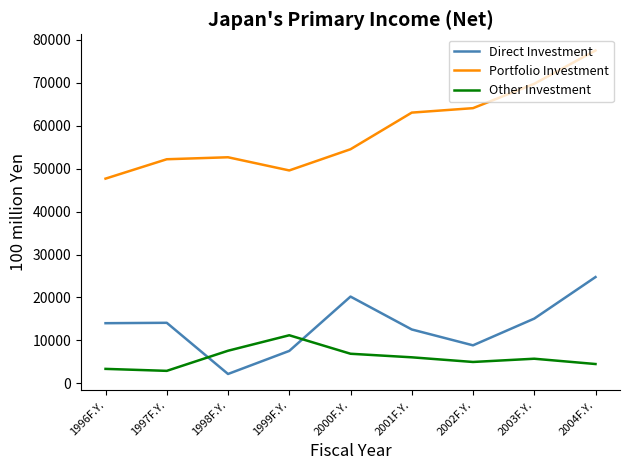

What is the sum of all Direct Investment values?

119235